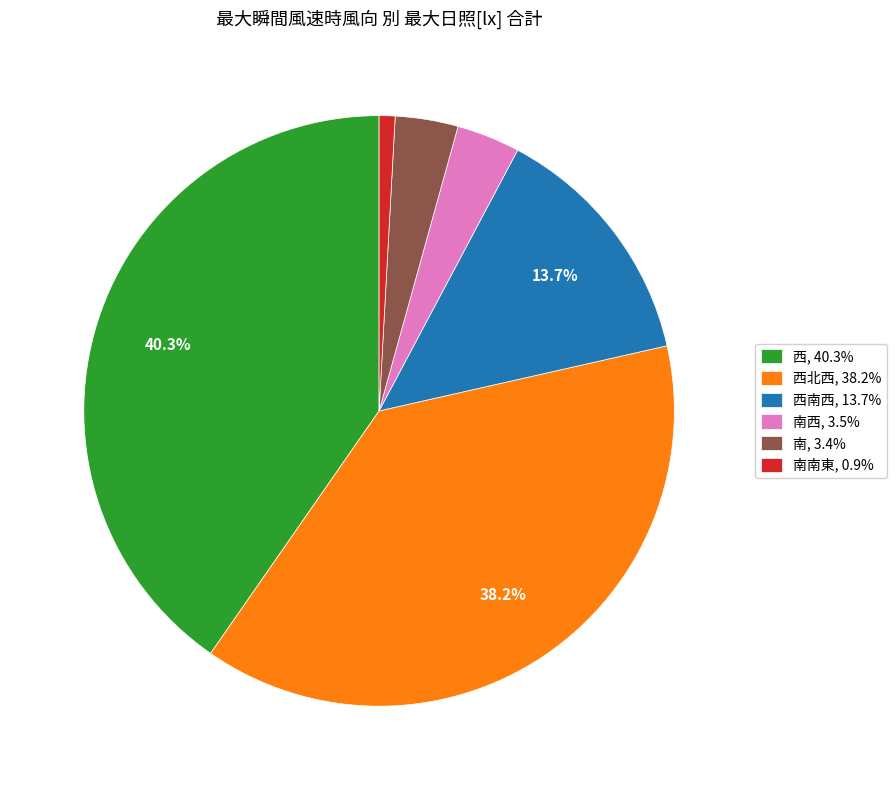

To the nearest percent, what is the difference between the largest and smallest slice percentages?

39%